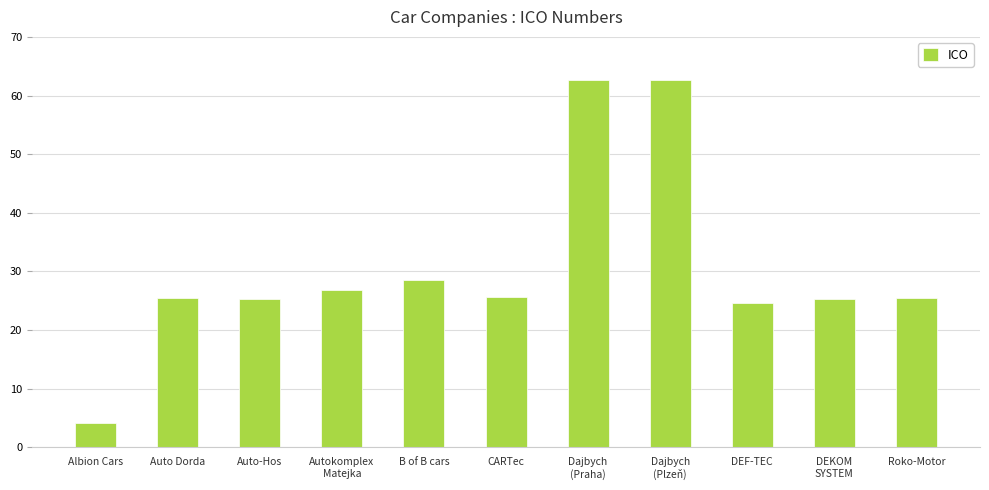

Are the bars horizontal?

No